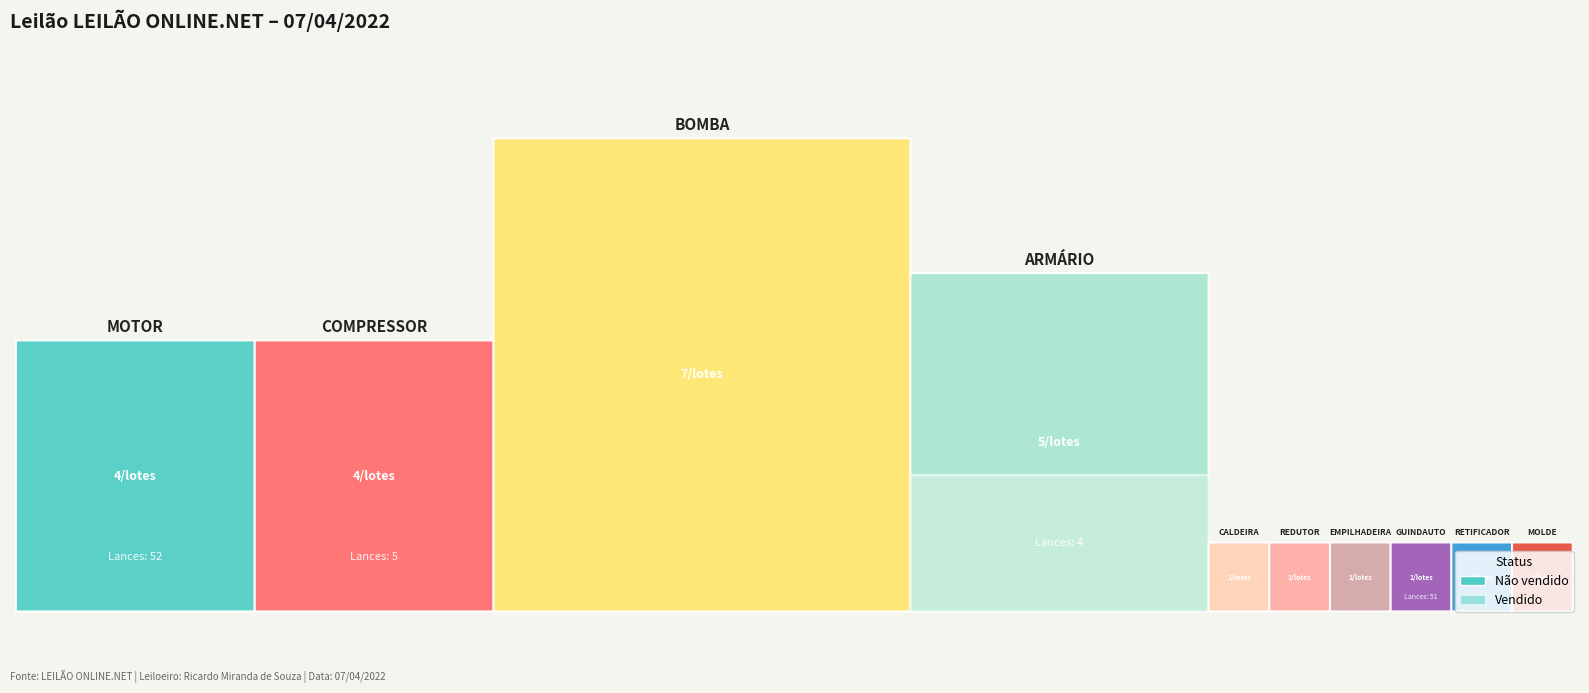

At which category is the sum across all series the highest?

BOMBA